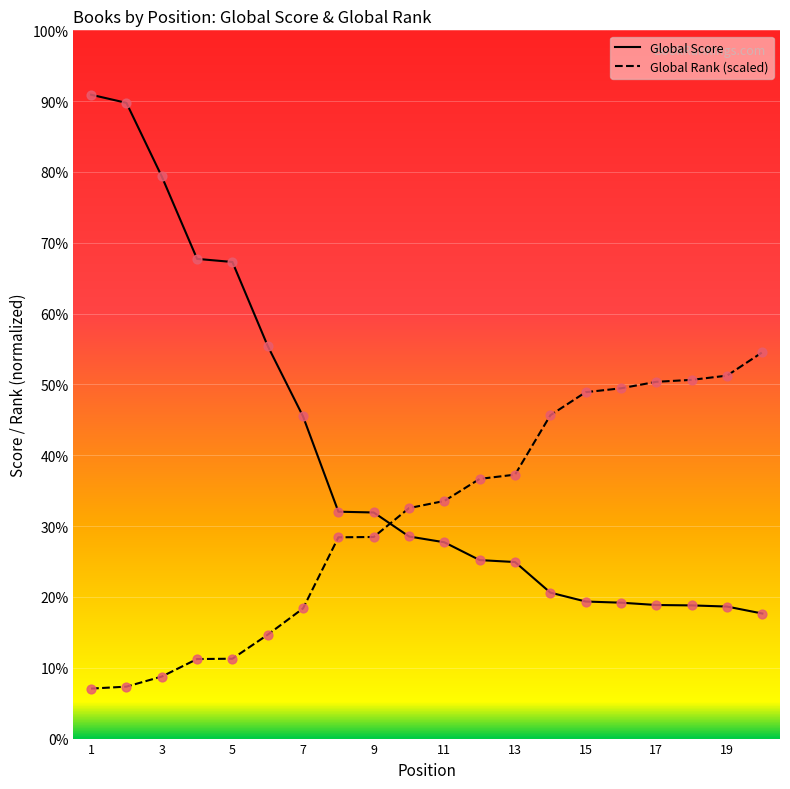

What are all the series names shown in the legend?

Global Score, Global Rank (scaled)